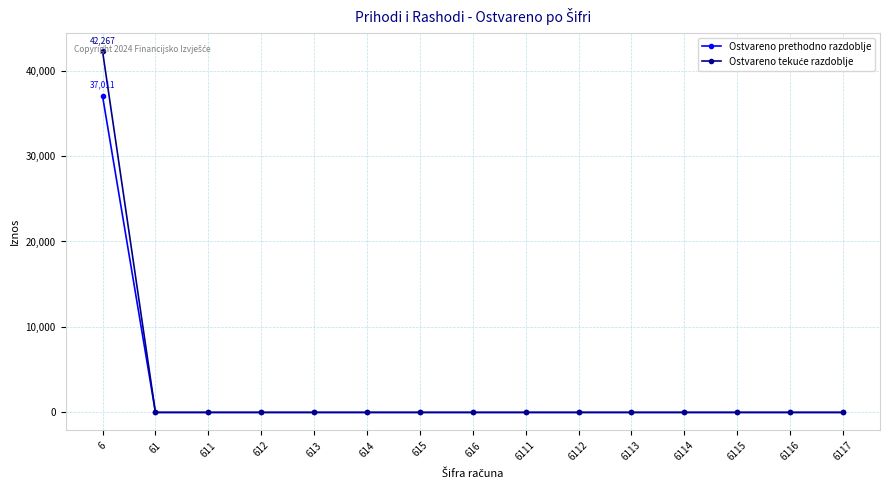

At how many categories does at least one series exceed 36453?

1